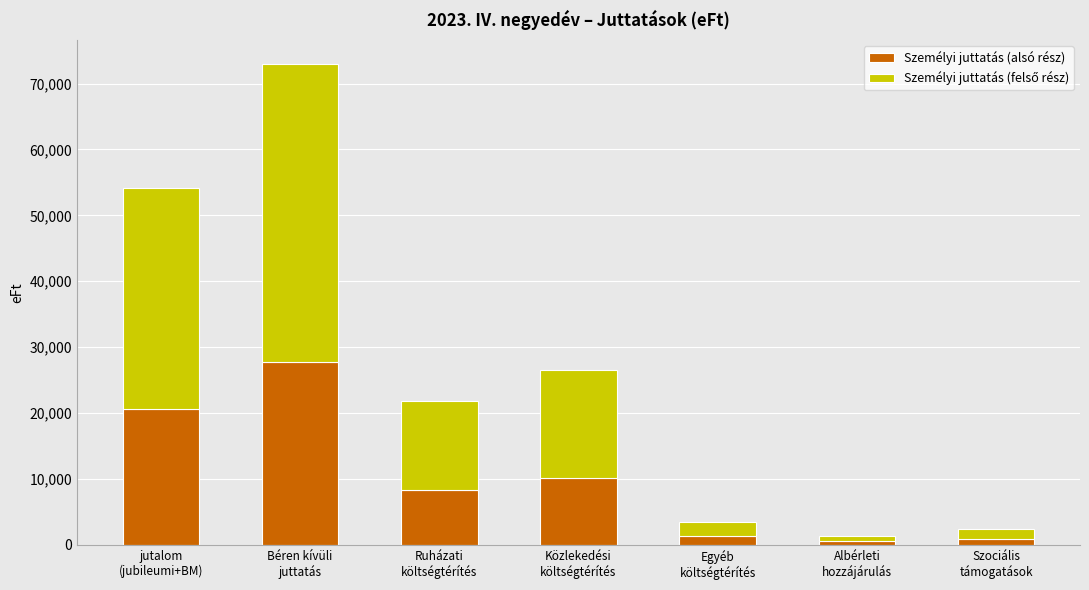

What is the highest value of the Személyi juttatás (alsó rész) series?

27727.5